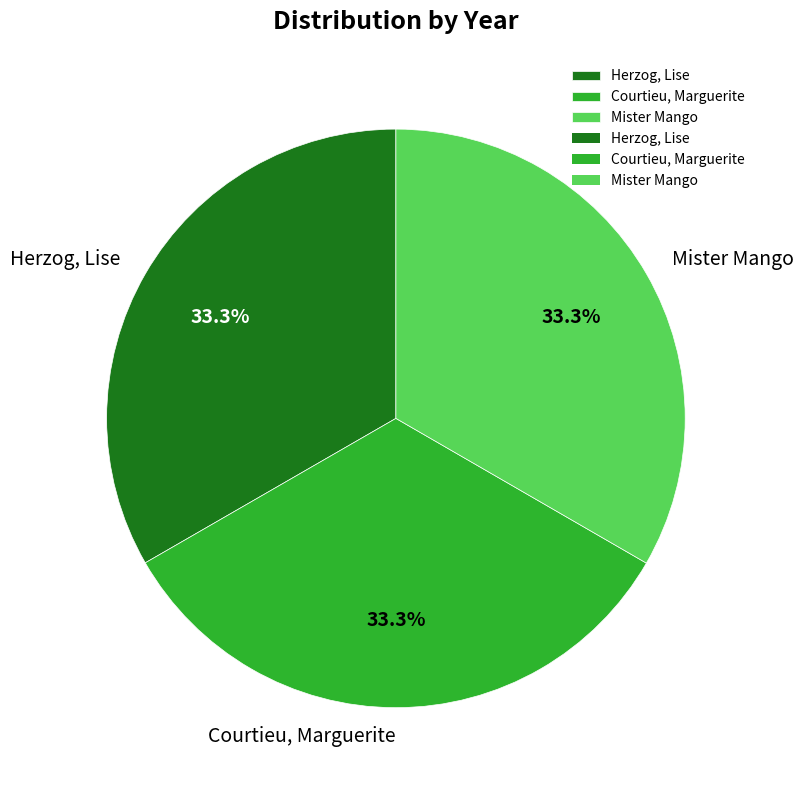

Is it true that Herzog, Lise is 21% of the pie?

False